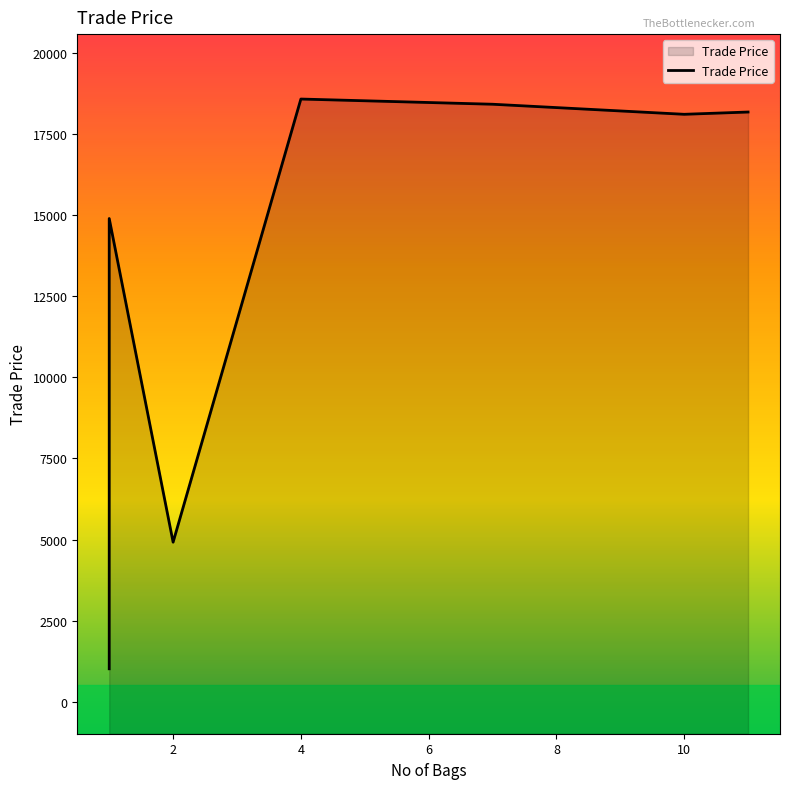

What is the difference between the values at 11 and 10?

70